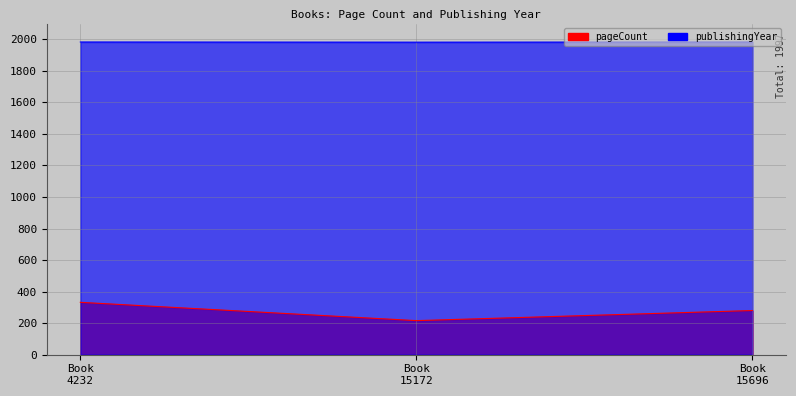

At which label is publishingYear closest to 1982?

Book 15172